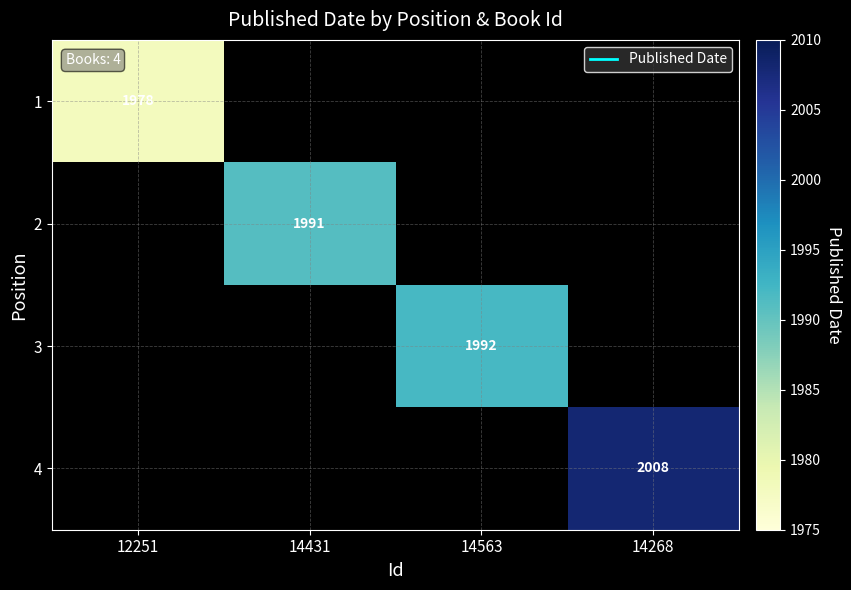

Is it true that 4 equals 1168.7 at 14268?

False